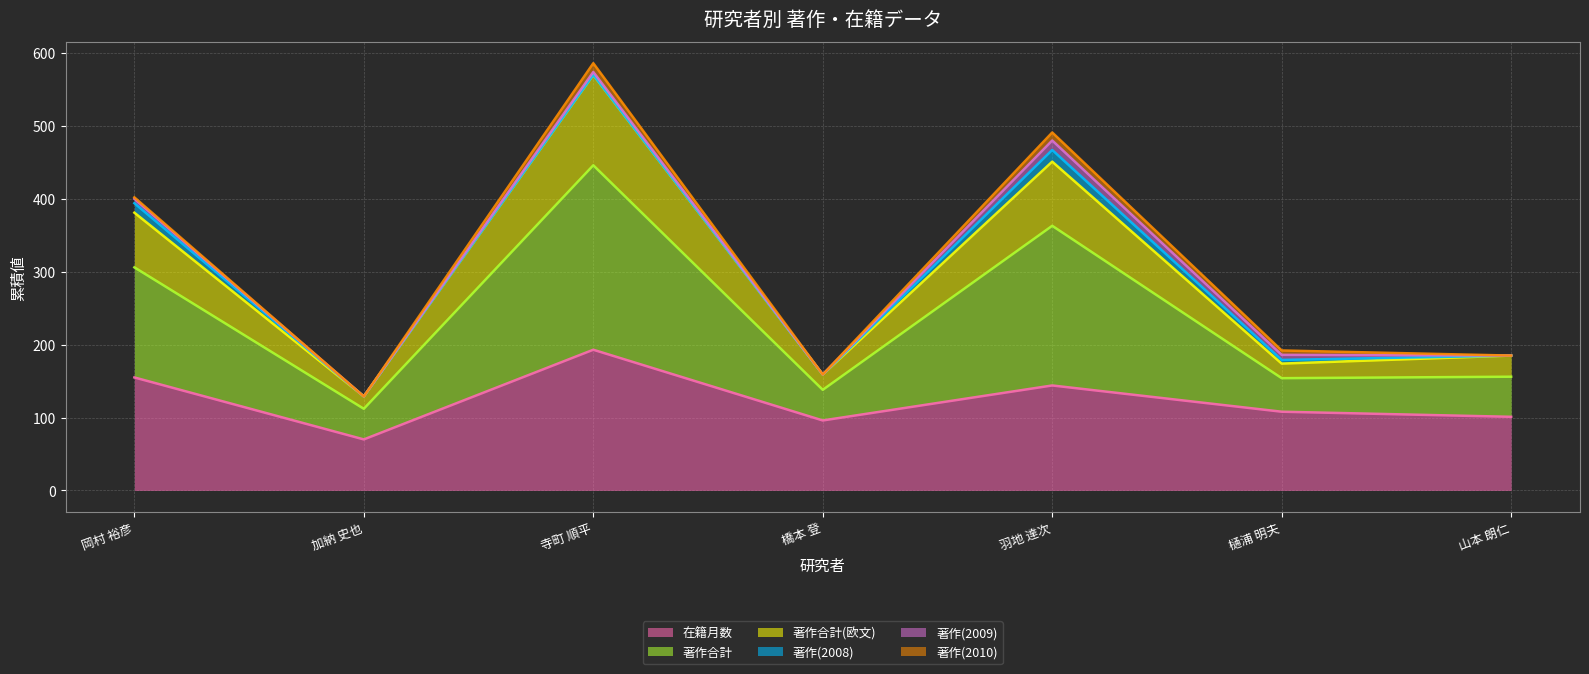

What position from the right is 寺町 順平?

5